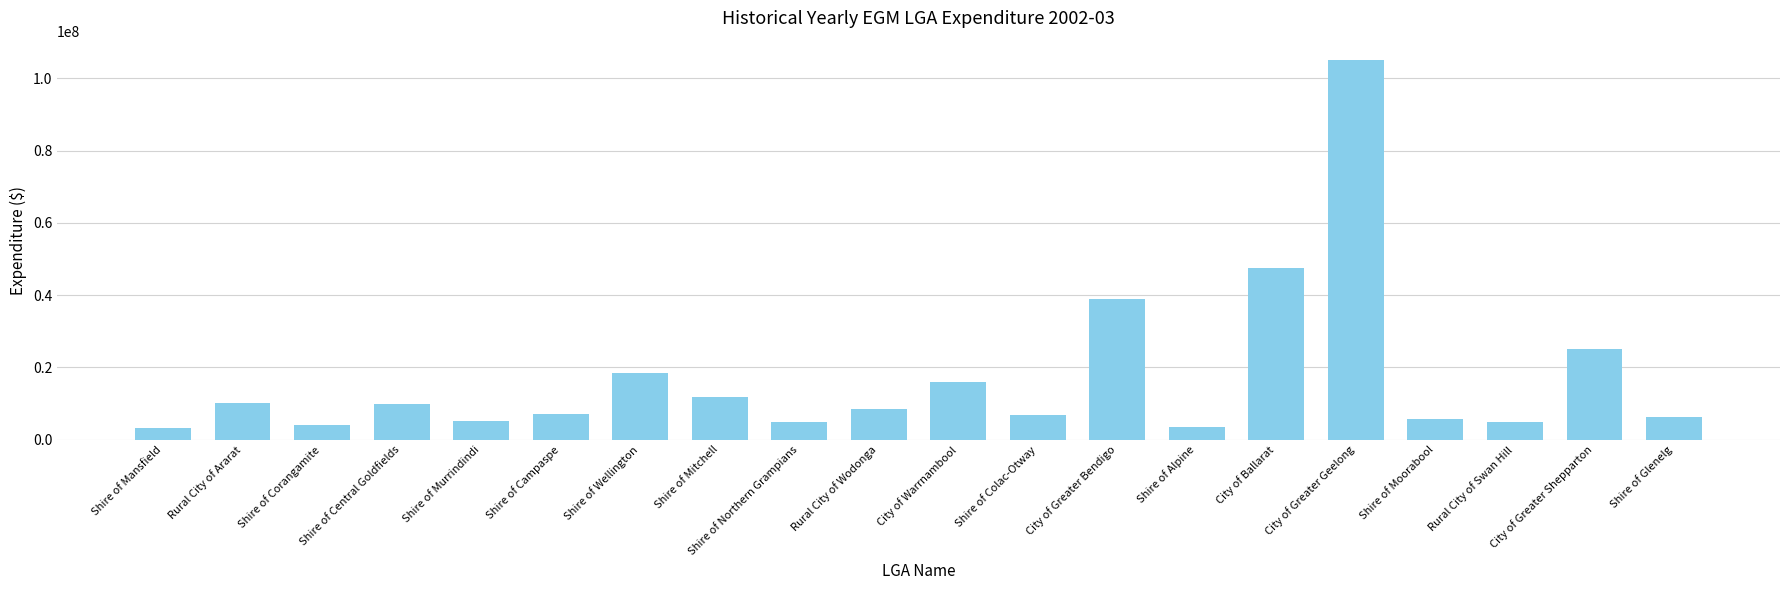

Which label corresponds to the largest value in the chart?

City of Greater Geelong